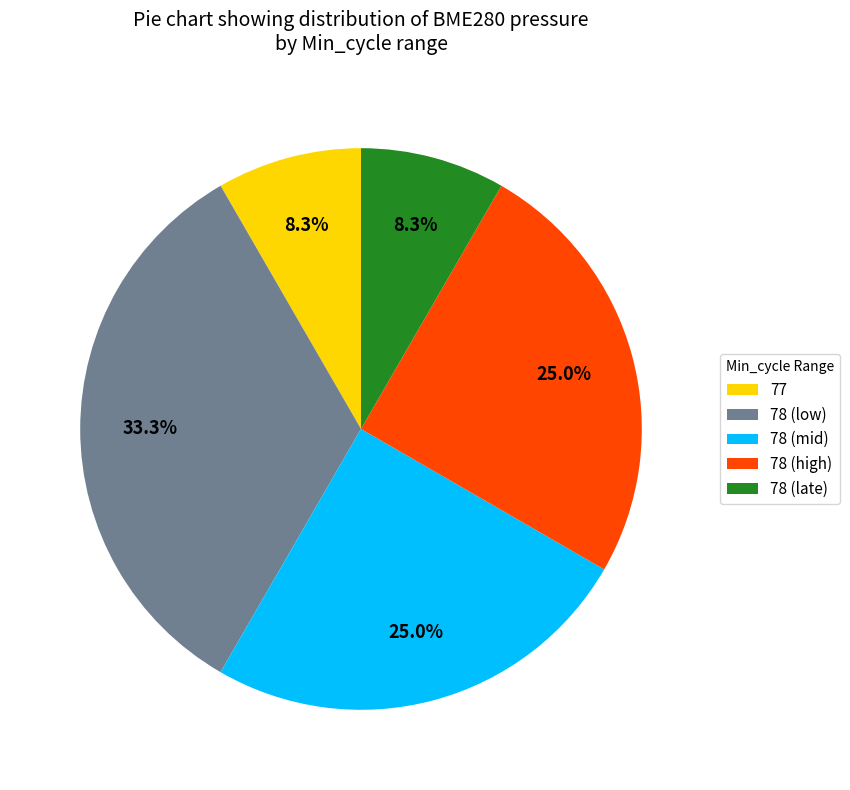

What is the ratio of the value at 78 (high) to the value at 78 (low)?

0.8